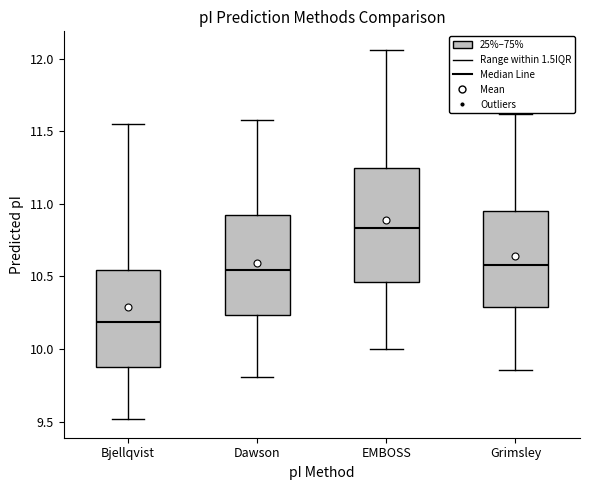

Reading left to right, read every box against the y-axis: the position of its median line, the range the box covers, and the ends of its whiskers. The values are not printed on the chart, so give them approximately, as read against the axis.

Bjellqvist: median 10.20, box 9.90 to 10.55, whiskers 9.50 to 11.55
Dawson: median 10.55, box 10.25 to 10.90, whiskers 9.80 to 11.60
EMBOSS: median 10.85, box 10.45 to 11.25, whiskers 10.00 to 12.05
Grimsley: median 10.60, box 10.30 to 10.95, whiskers 9.85 to 11.60